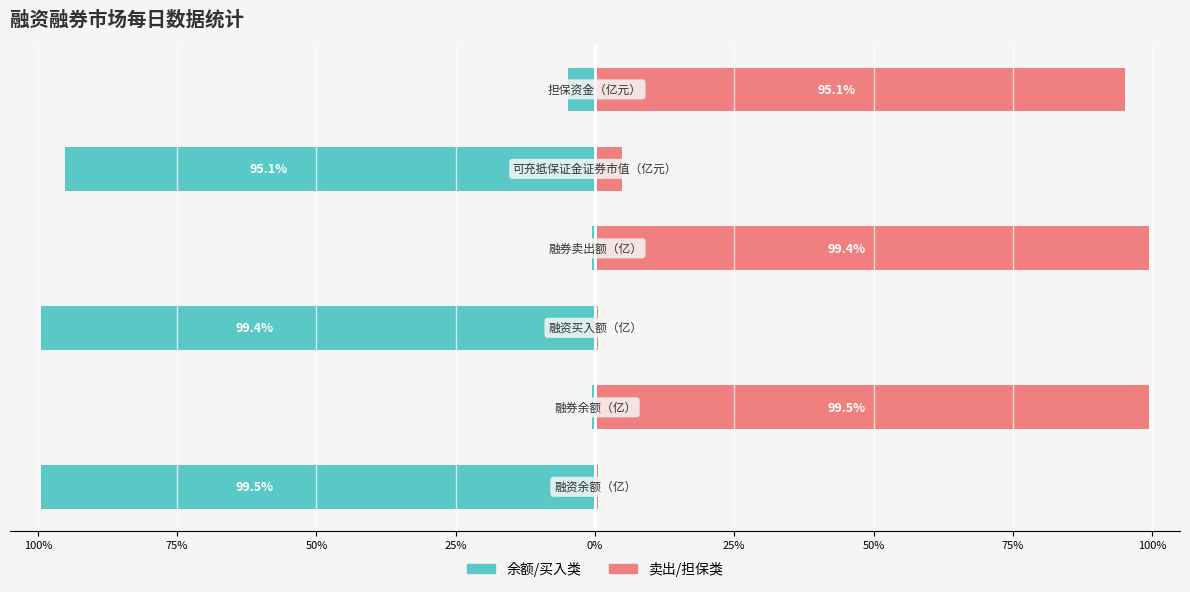

What is the difference between the maximum and minimum values in the 卖出/担保类 series?

98.9